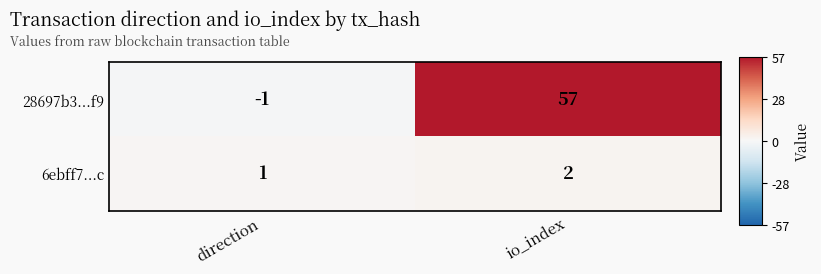

What is the sum of all 28697b3...f9 values?

56